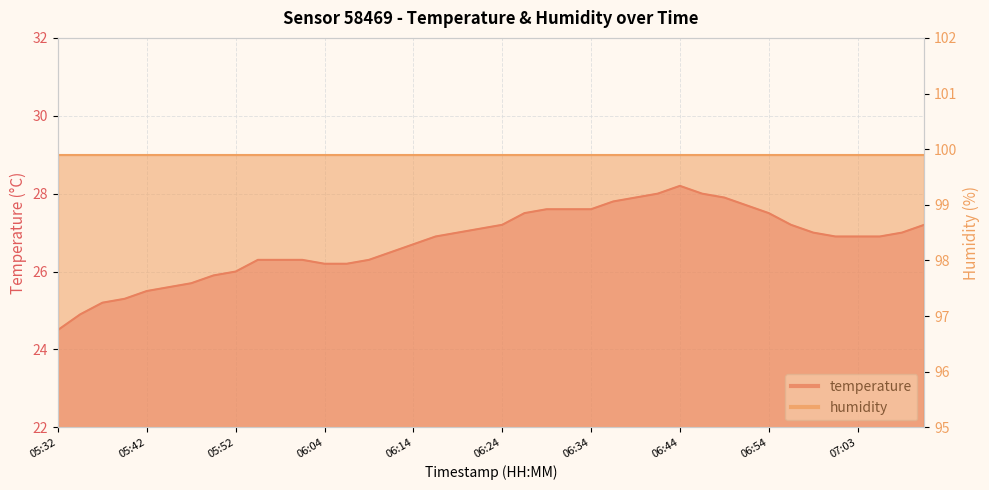

Reading left to right, what are all the values shown in this chart?

24.5	24.9	25.2	25.3	25.5	25.6	25.7	25.9	26.0	26.3	26.3	26.3	26.2	26.2	26.3	26.5	26.7	26.9	27.0	27.1	27.2	27.5	27.6	27.6	27.6	27.8	27.9	28.0	28.2	28.0	27.9	27.7	27.5	27.2	27.0	26.9	26.9	26.9	27.0	27.2